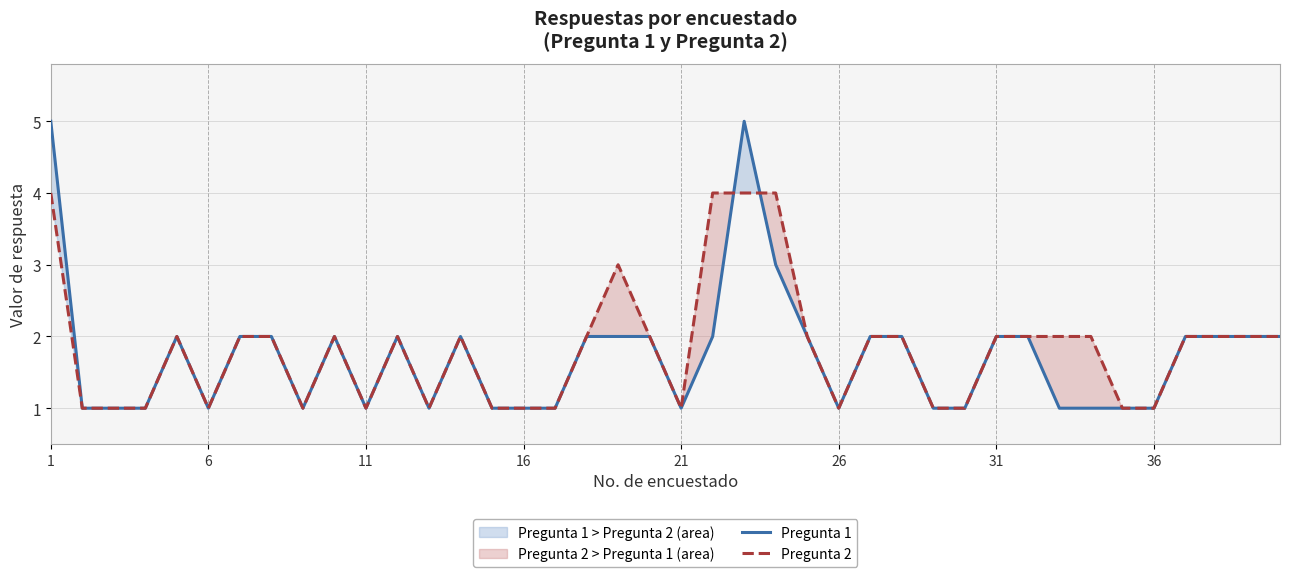

The value of Pregunta 2 at 16 is 1. True or false?

True